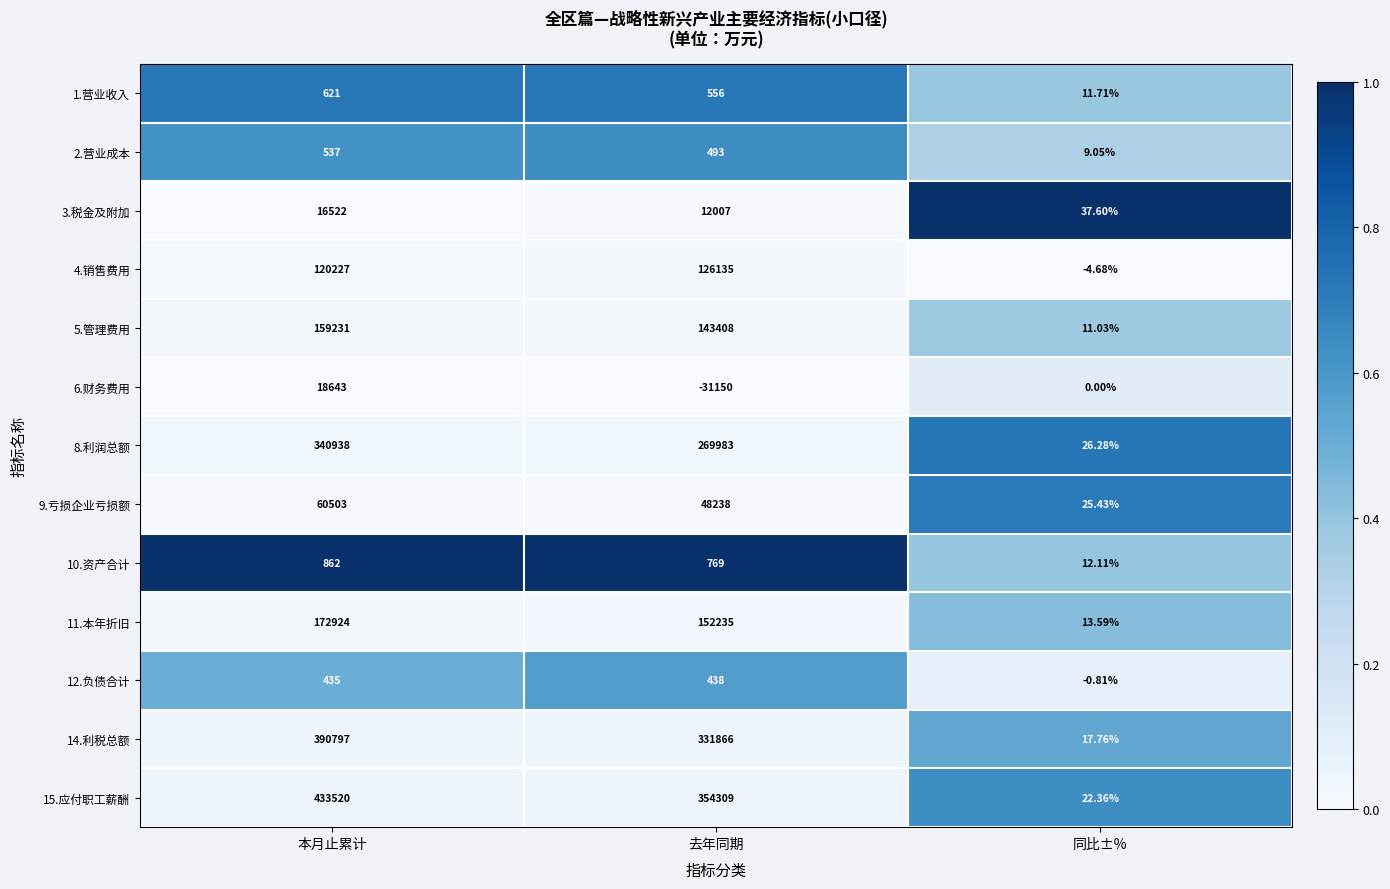

What is the difference between the highest and lowest values at 去年同期?

385459.0